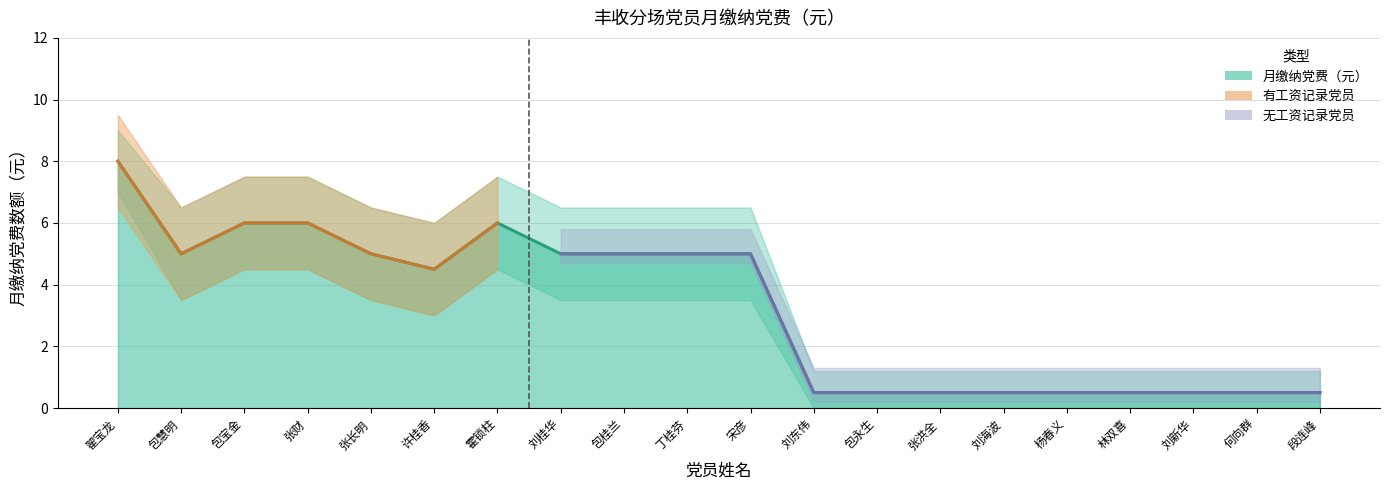

True or false: 下限区间 and 月缴纳党费（元） intersect in this chart.

False